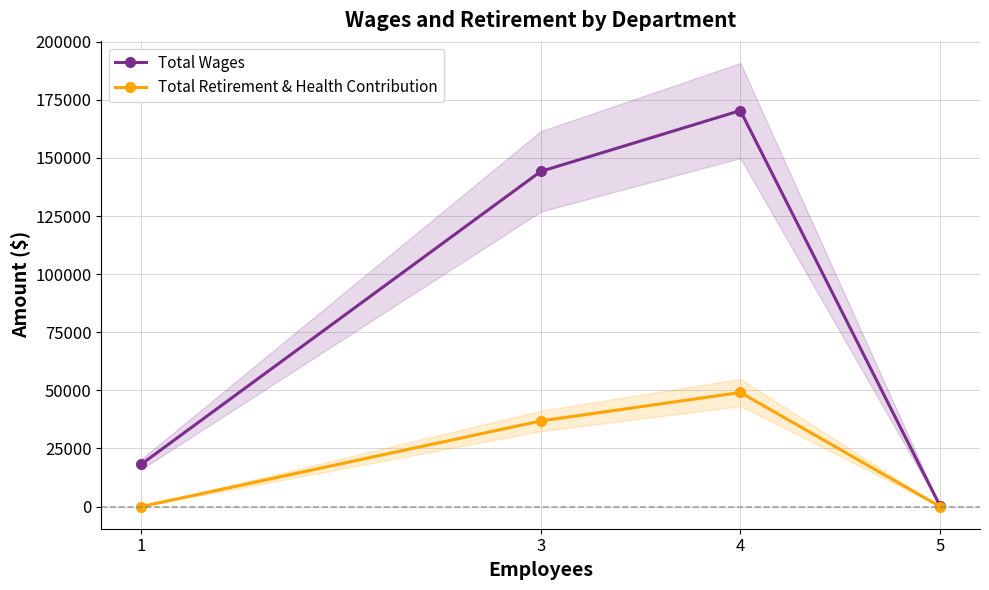

At which label does Total Wages reach its peak?

4